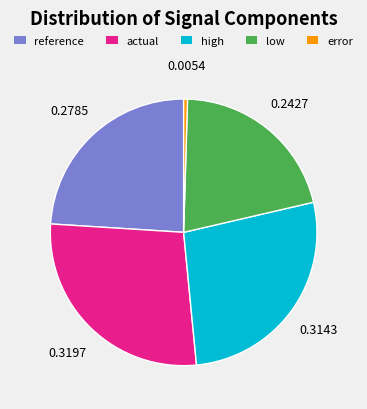

Does low account for over 50% of the chart?

No